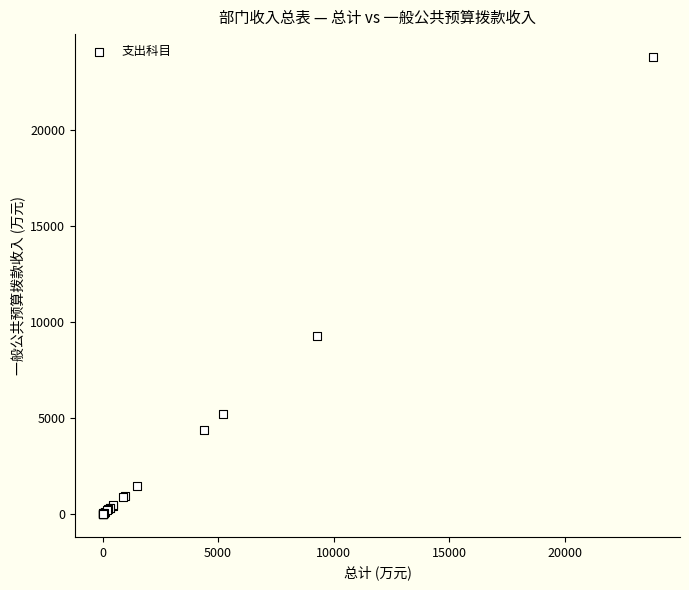

What Y value in the scatter plot is closest to 11895?

9265.4